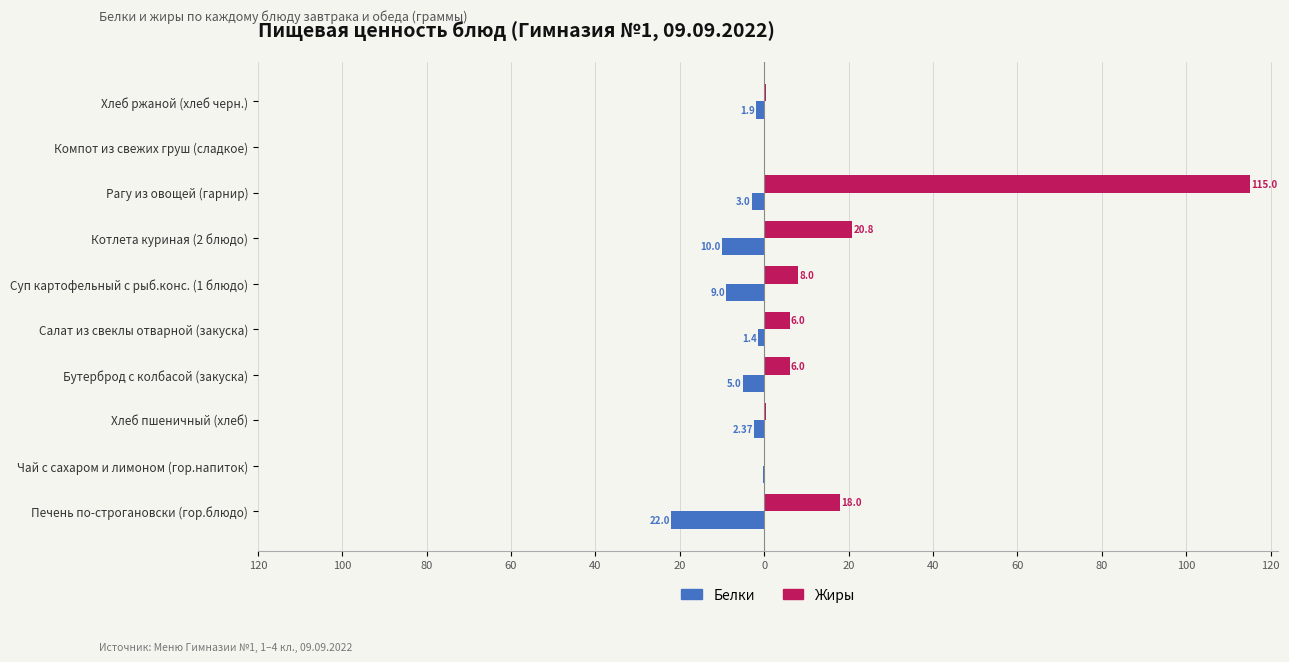

What are all the series names shown in the legend?

Белки, Жиры